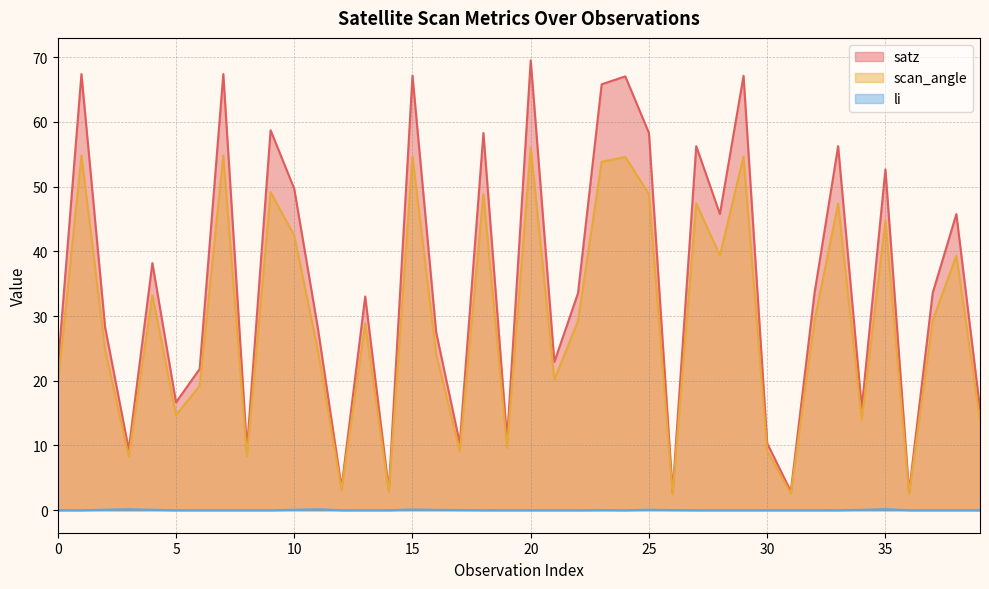

List the series in order of their peak value, highest first.

satz, scan_angle, li